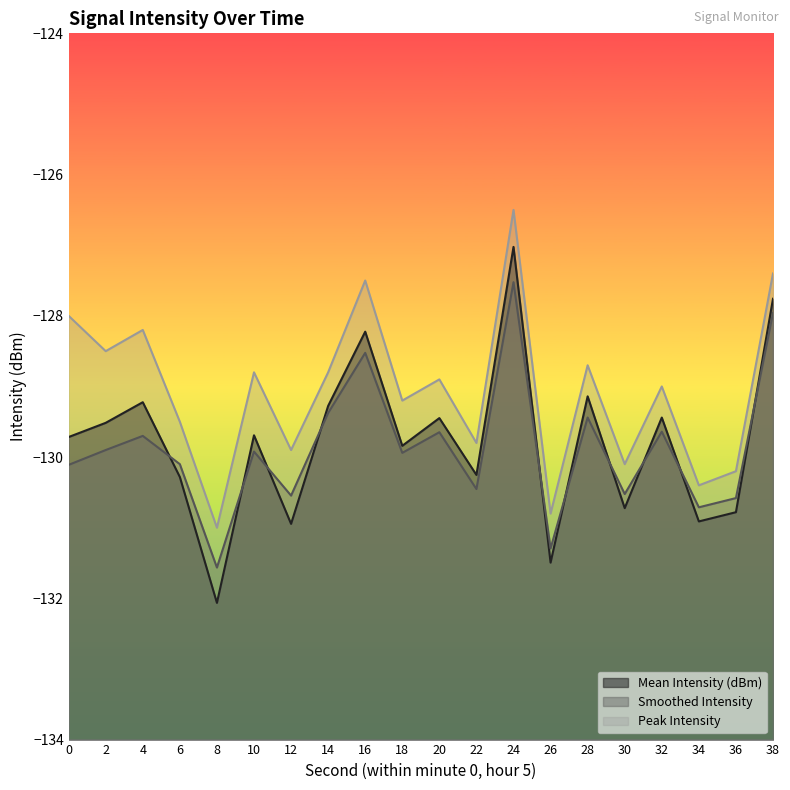

At which category does Smoothed Intensity reach its first local valley?

8